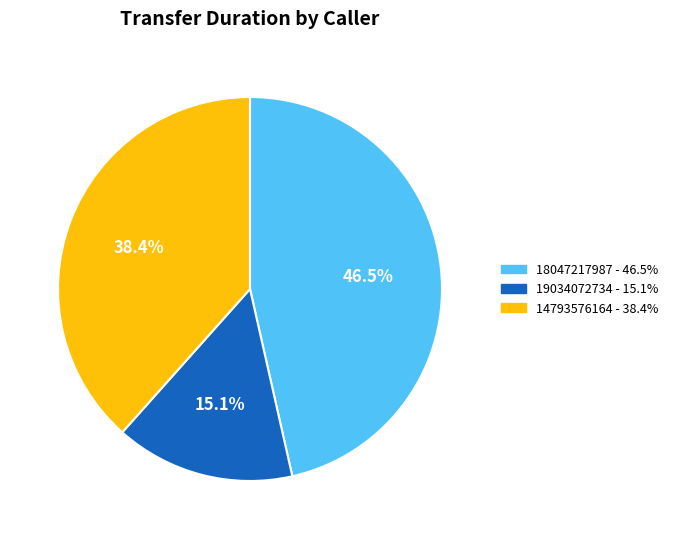

True or false: 18047217987 accounts for 57% of the total.

False